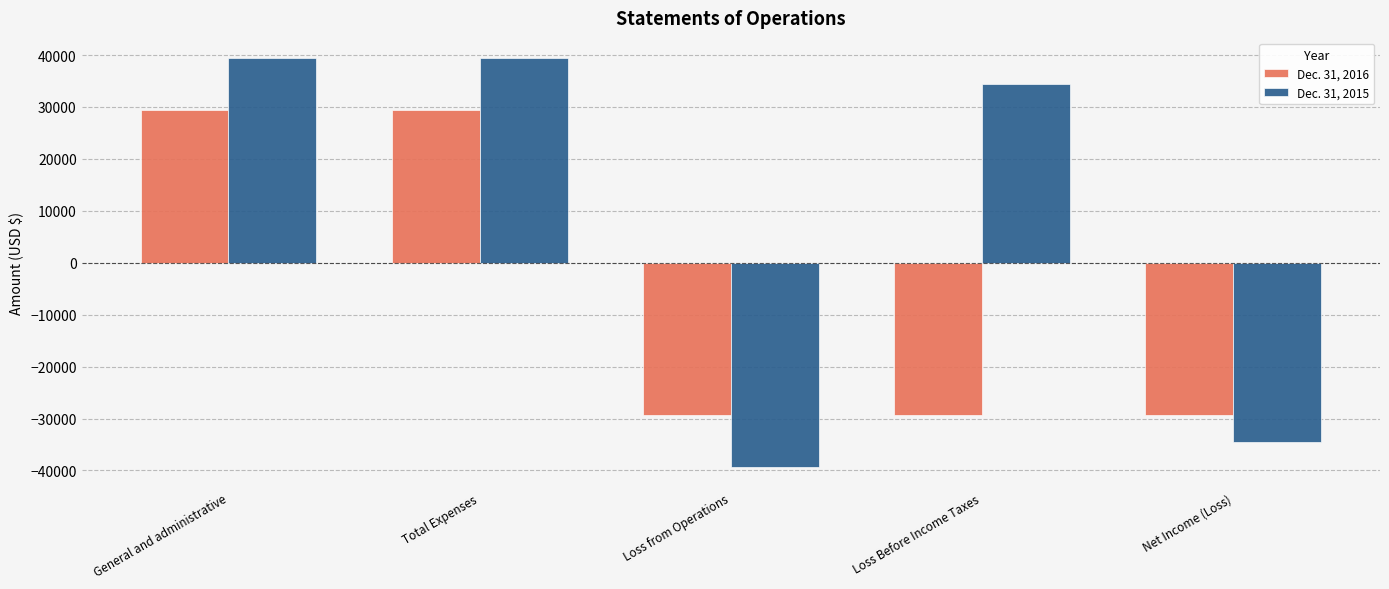

True or false: Dec. 31, 2015 has a value of 34480 at Loss Before Income Taxes.

True